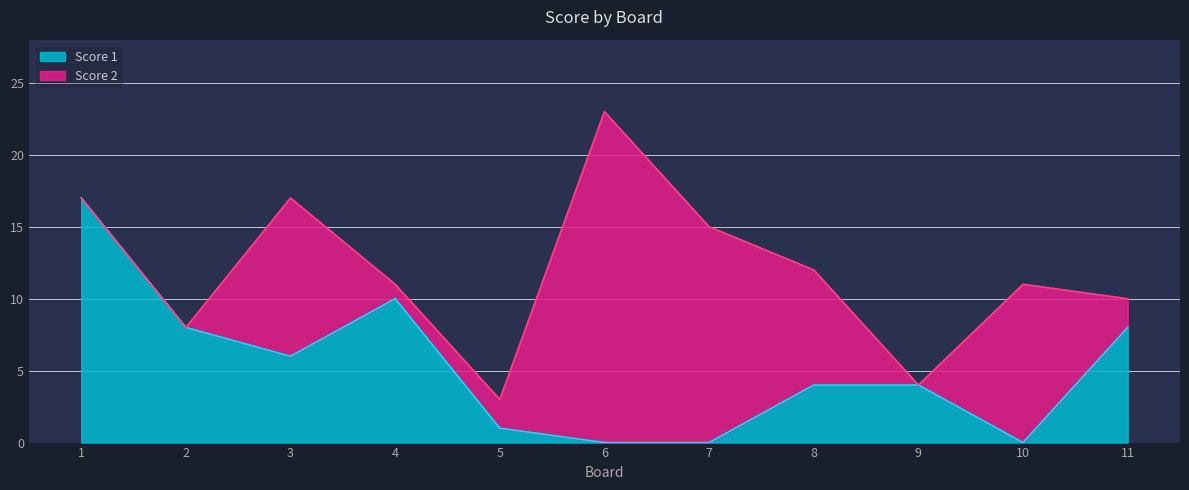

Reading left to right, what are the values for Score 1?

1=17	2=8	3=6	4=10	5=1	6=0	7=0	8=4	9=4	10=0	11=8